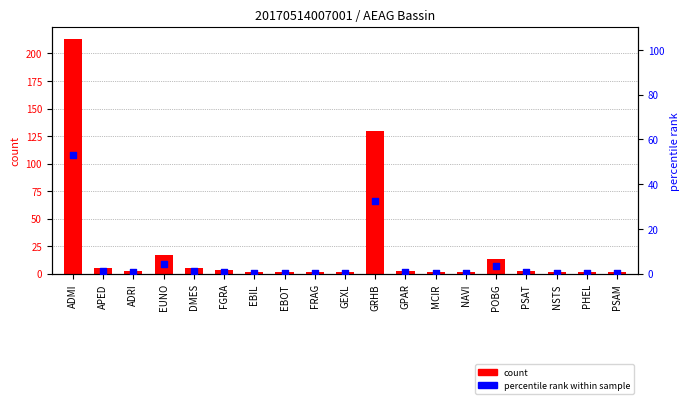

Which has a higher value, NSTS or FGRA?

FGRA